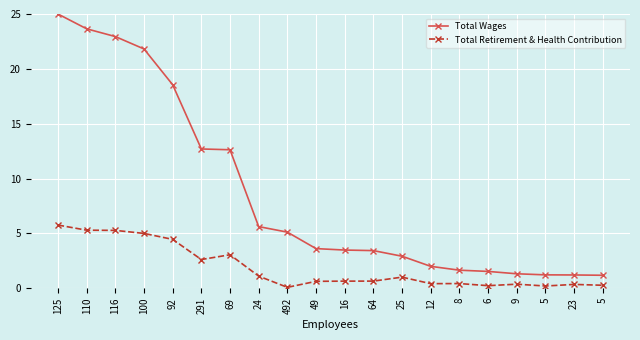

True or false: Total Wages and Total Retirement & Health Contribution cross at least once.

False